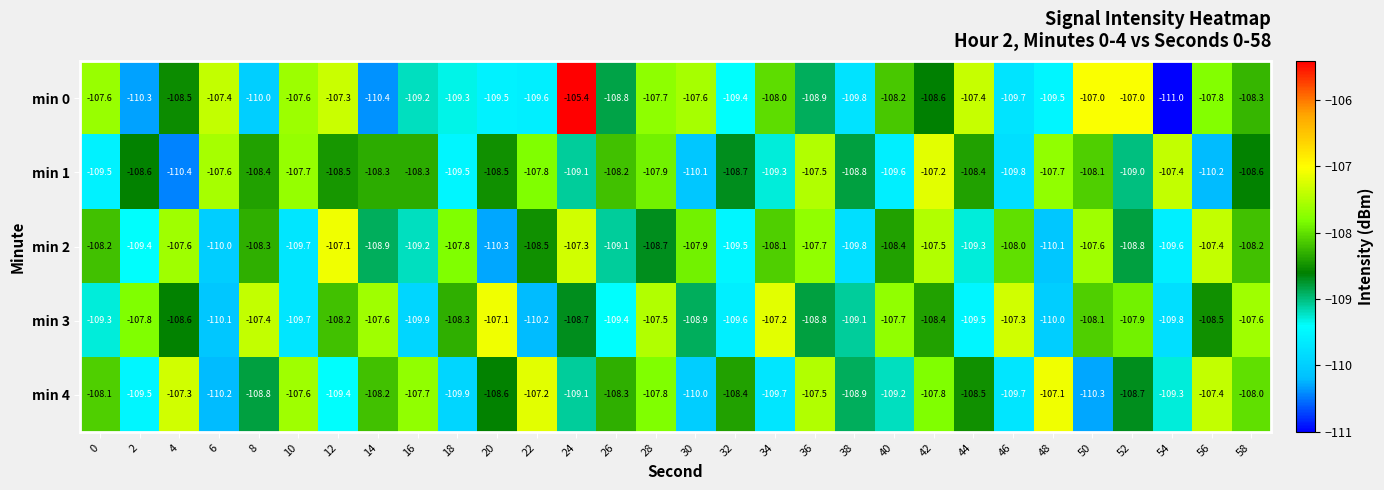

The value of min 4 at 34 is -46.9. True or false?

False